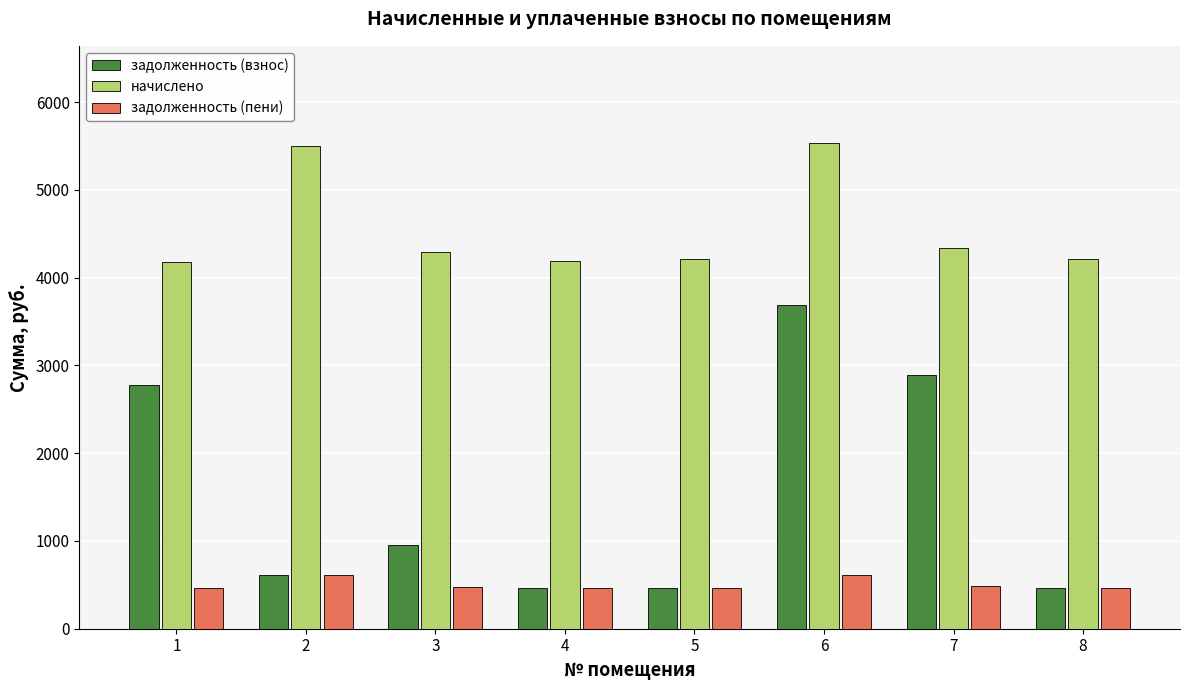

At which category is the sum across all series the highest?

6